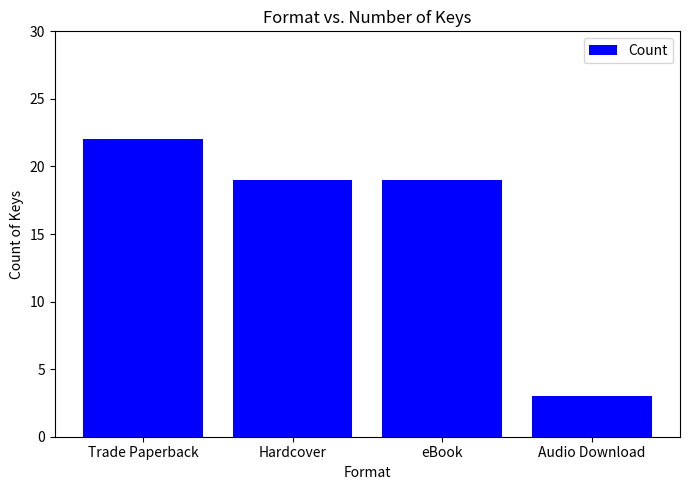

What is the approximate value at eBook?

19